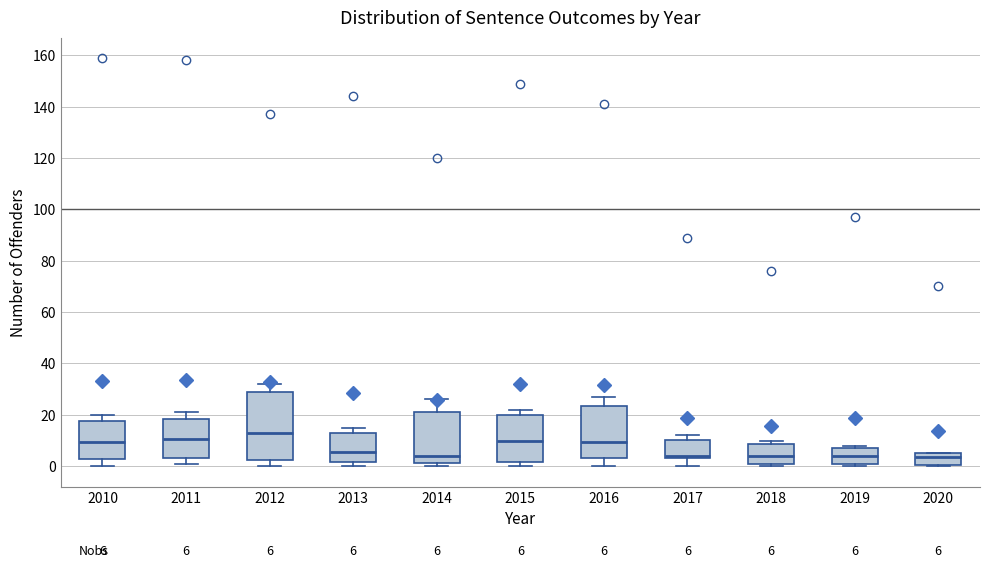

Comparing the boxes themselves (not the whiskers), which one is the tallest?

2012